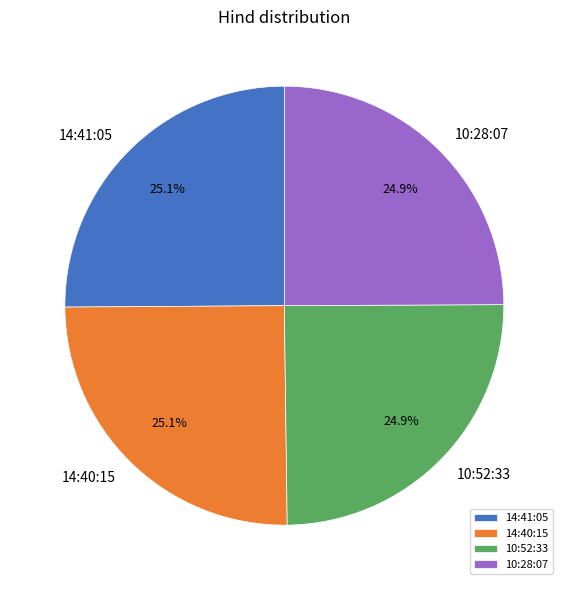

How many segments does this pie chart have?

4